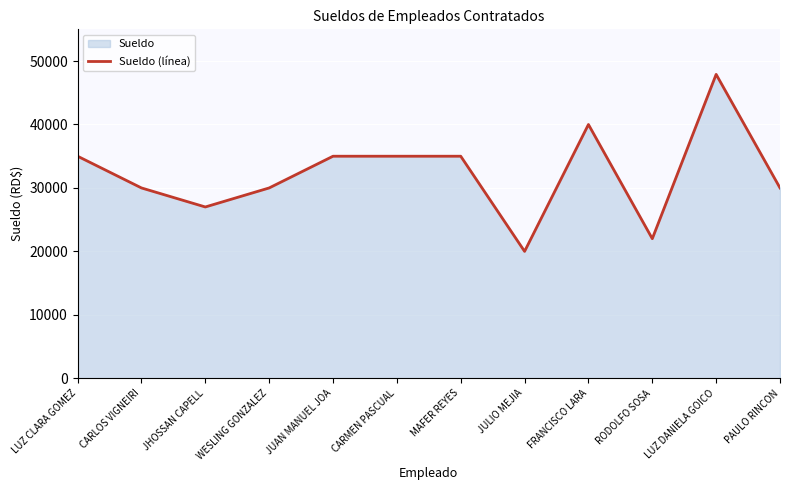

How many lines are shown in the chart?

1